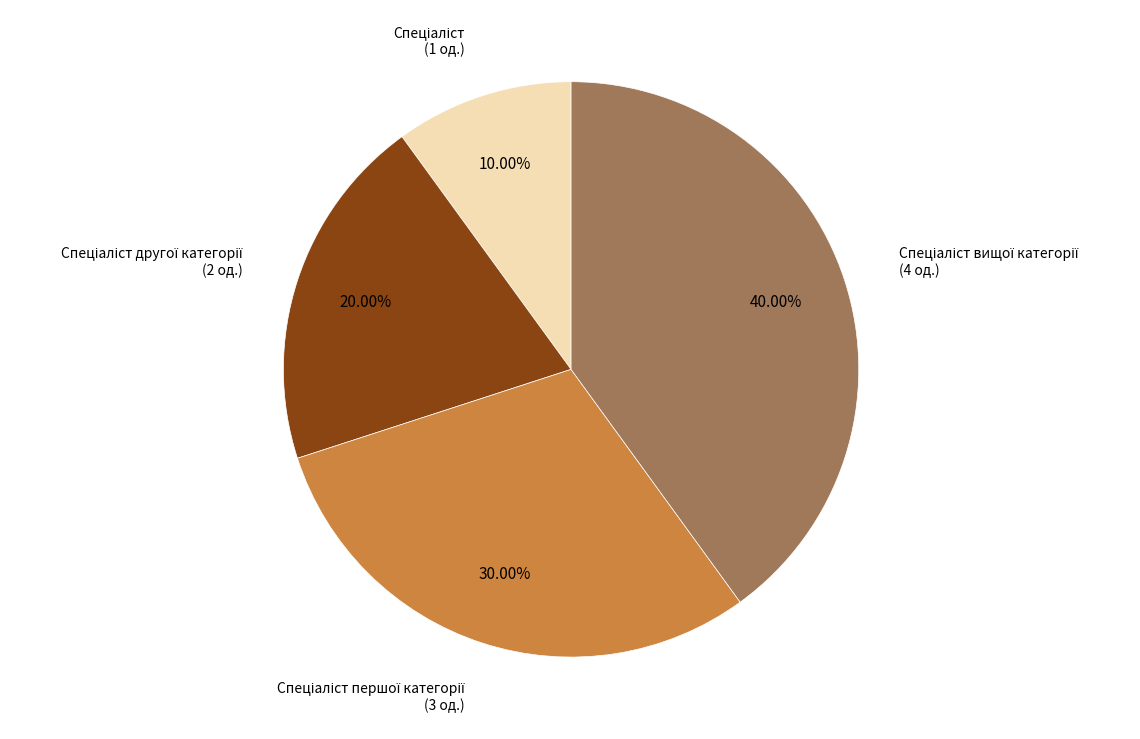

Is there a majority slice in this chart?

No